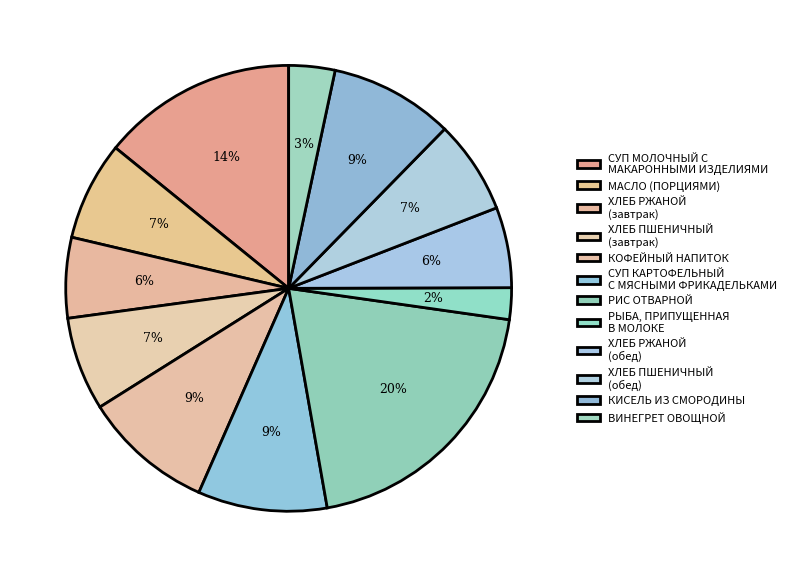

How many segments does this pie chart have?

12